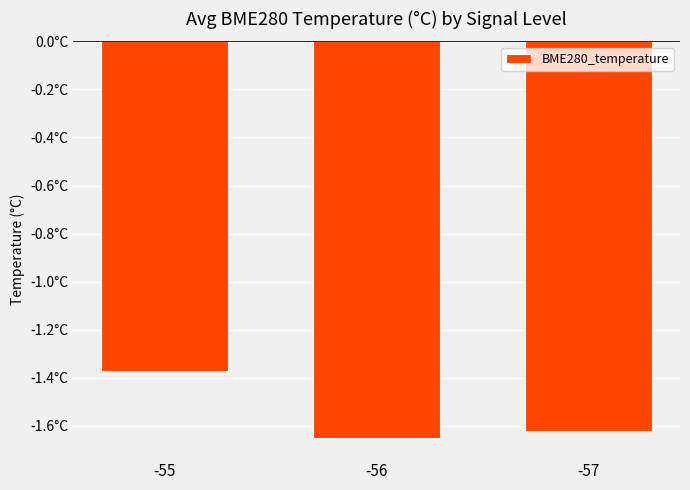

Are the bars horizontal?

No